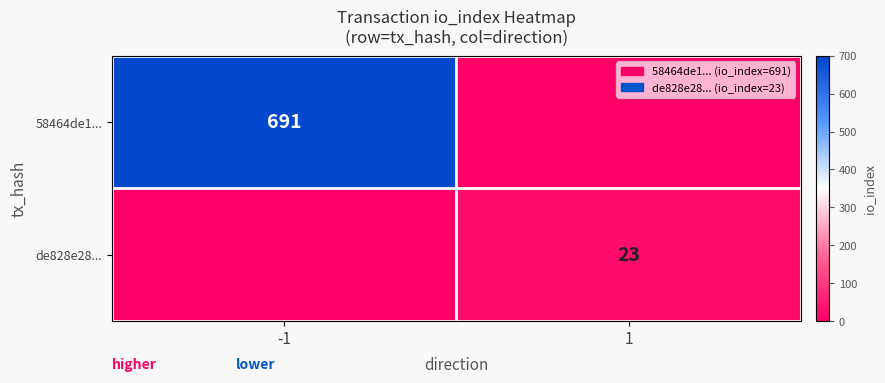

True or false: de828e28... has a value of 16 at 1.

False